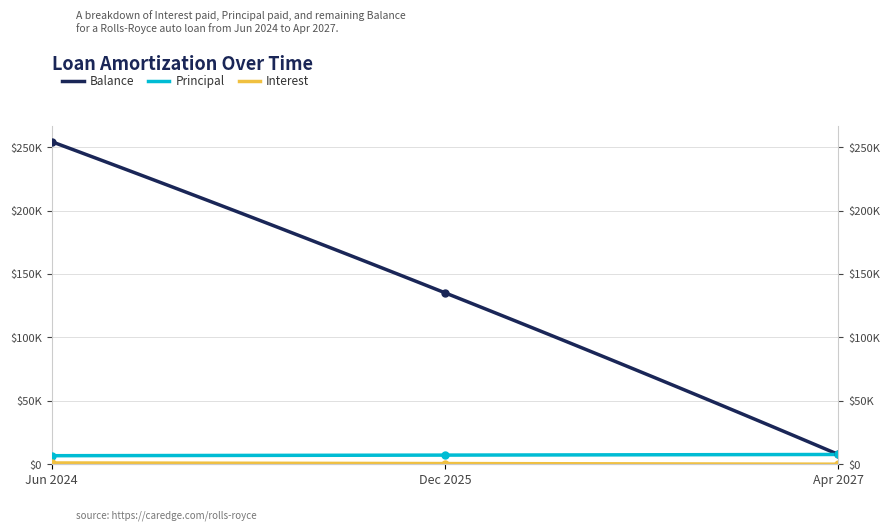

What is the sum of all Interest values?

19537.6